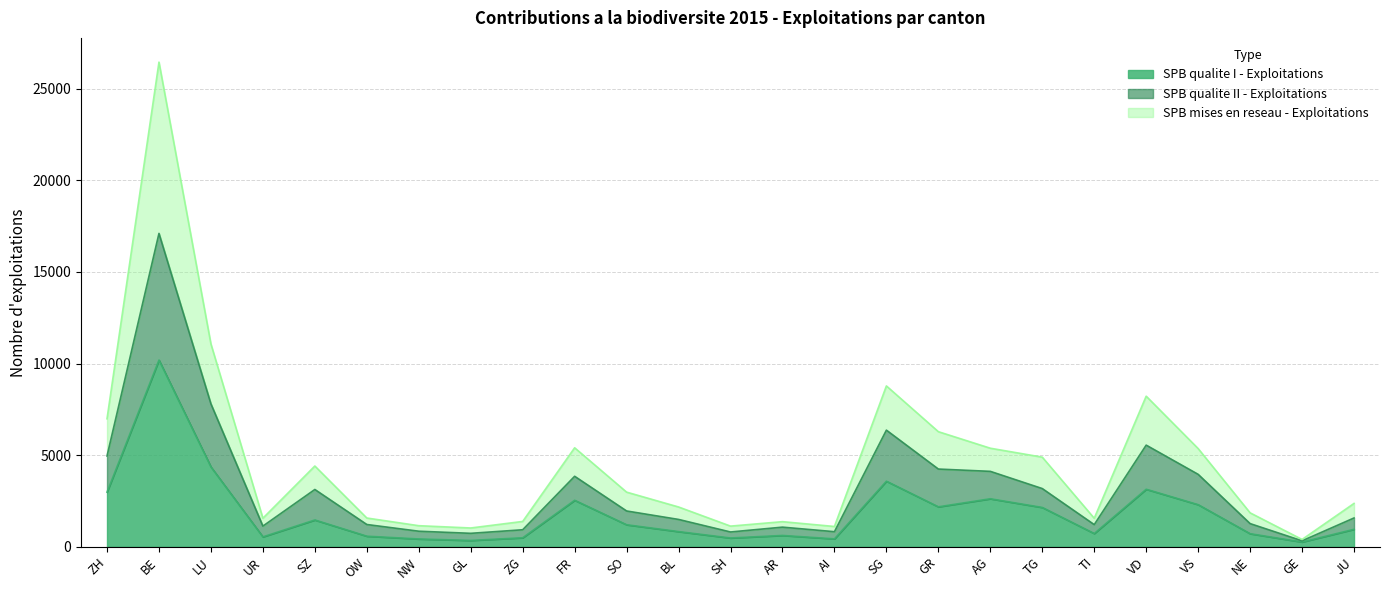

How many values in the SPB qualite I - Exploitations series exceed 954?

12